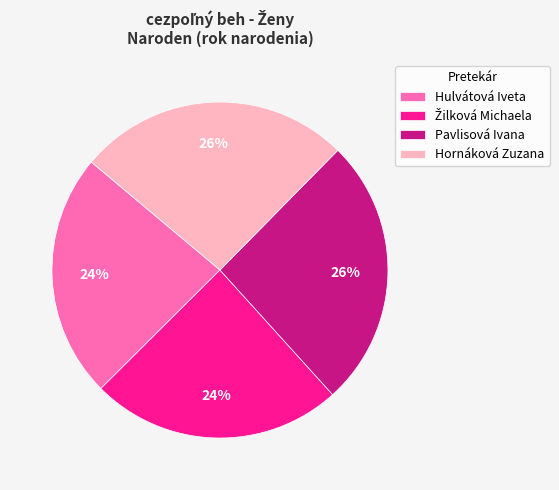

What percentage is the Hulvátová Iveta slice, to the nearest percent?

24%